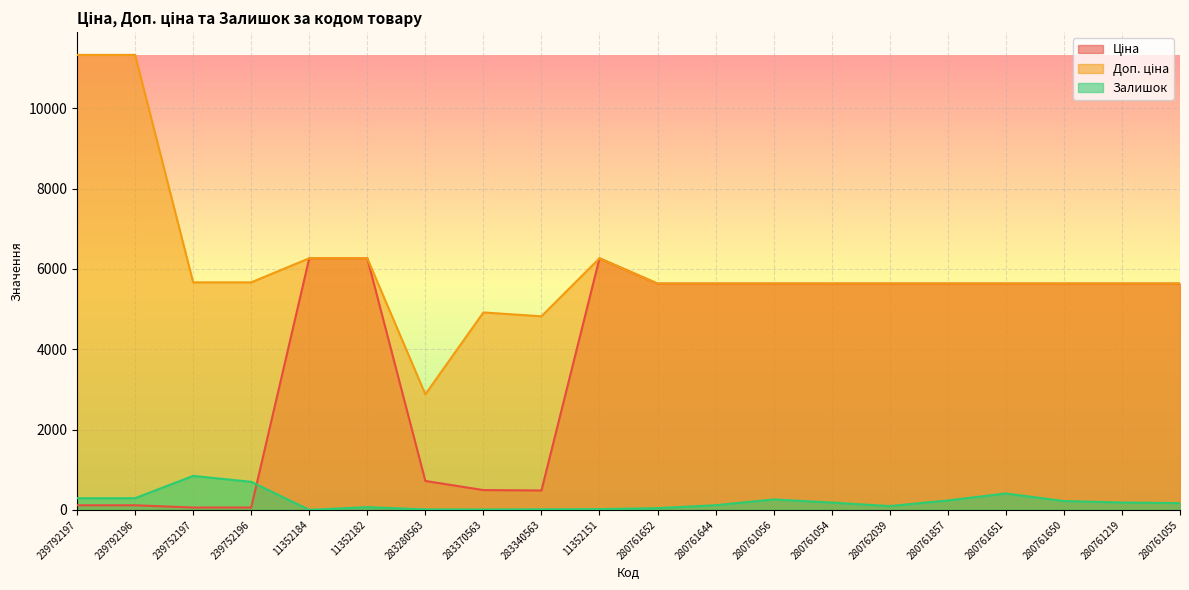

Rank the series by their maximum value, from lowest to highest.

Залишок, Ціна, Доп. ціна